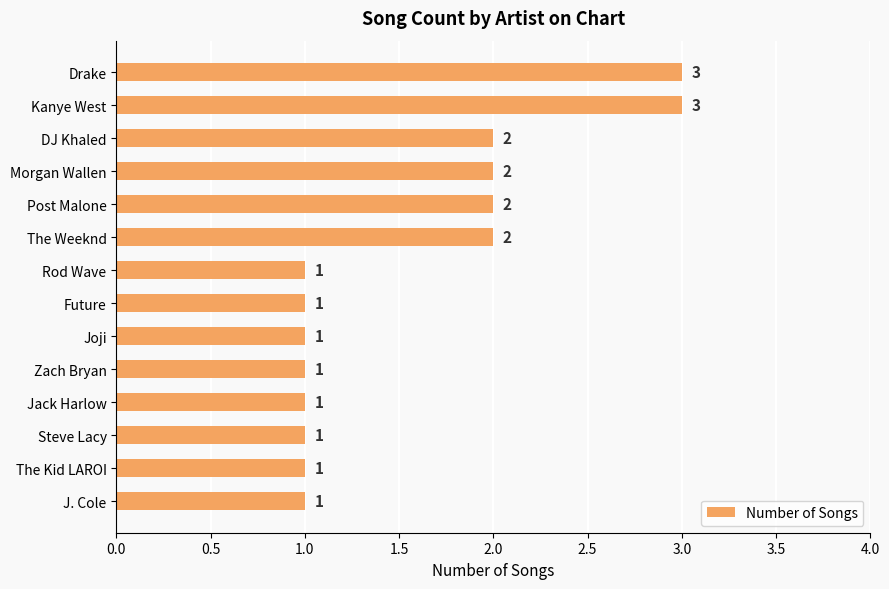

Approximately how many times larger is the value at Steve Lacy compared to Future?

1.0